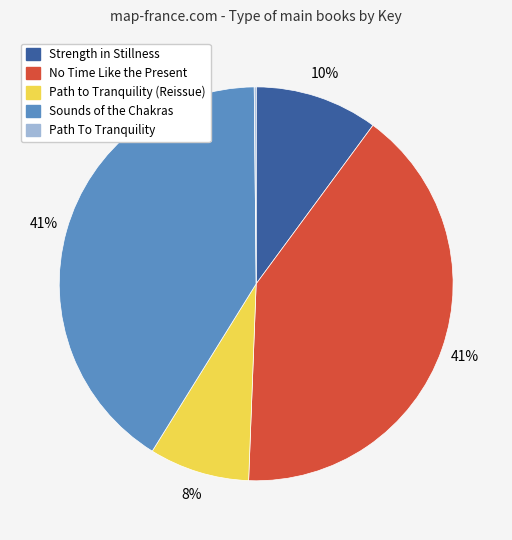

Which has a higher value, Path to Tranquility (Reissue) or Sounds of the Chakras?

Sounds of the Chakras